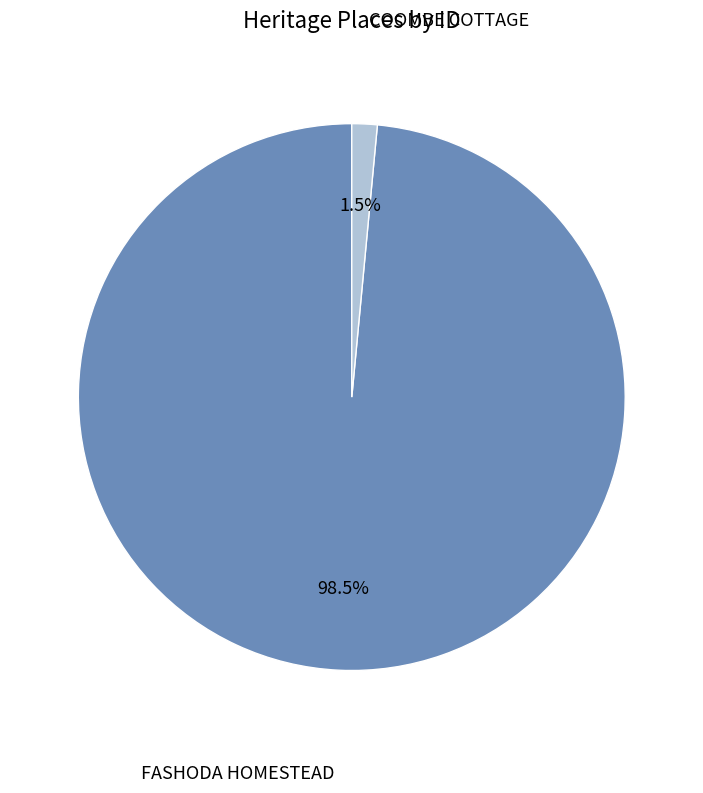

Is there any slice that represents more than half of the pie?

Yes